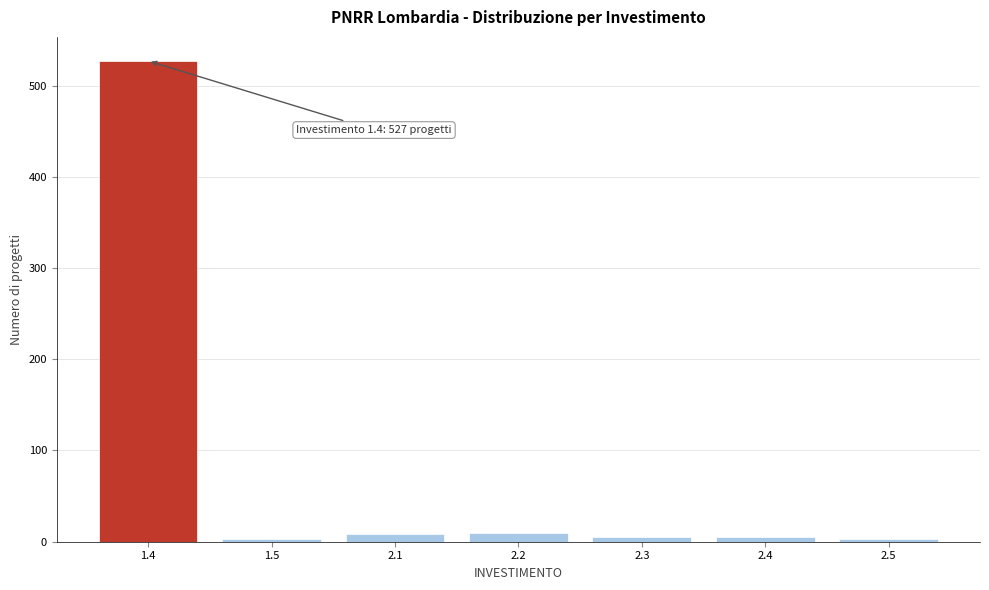

What is the maximum value shown in the chart?

527